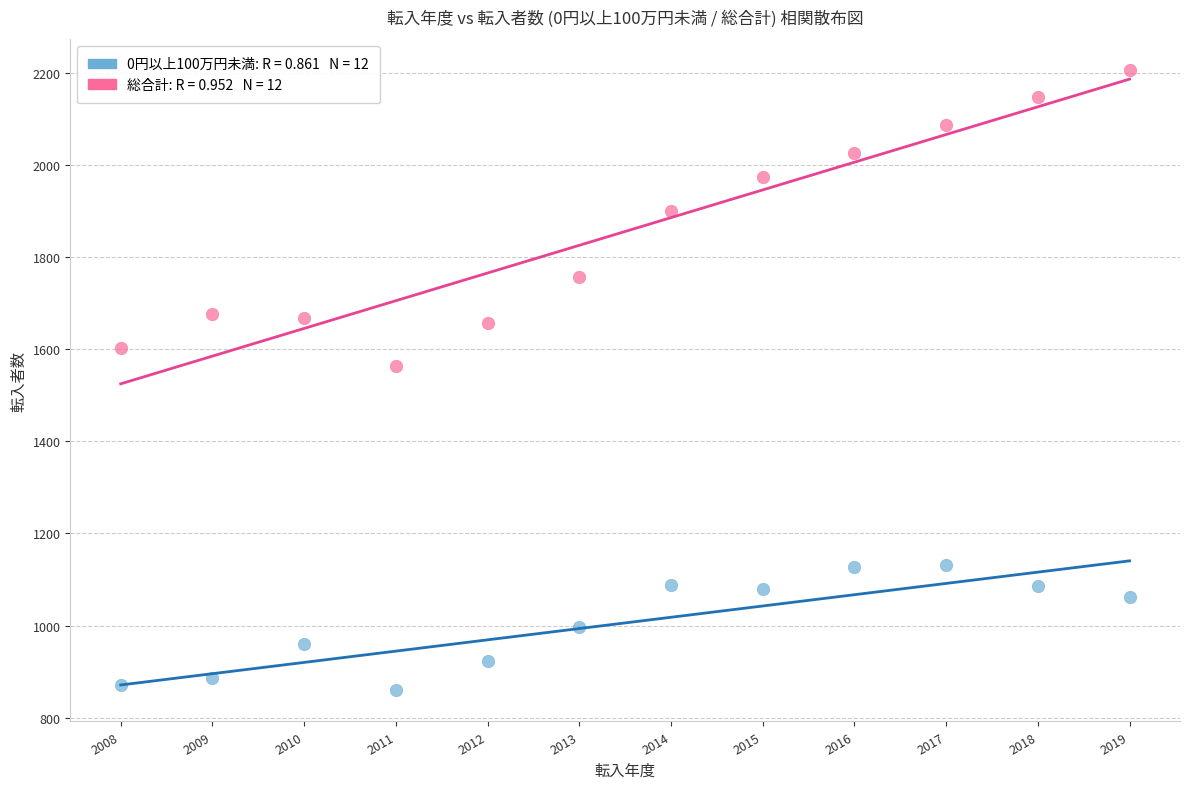

Across all data points, what is the range of X values (max minus min)?

11